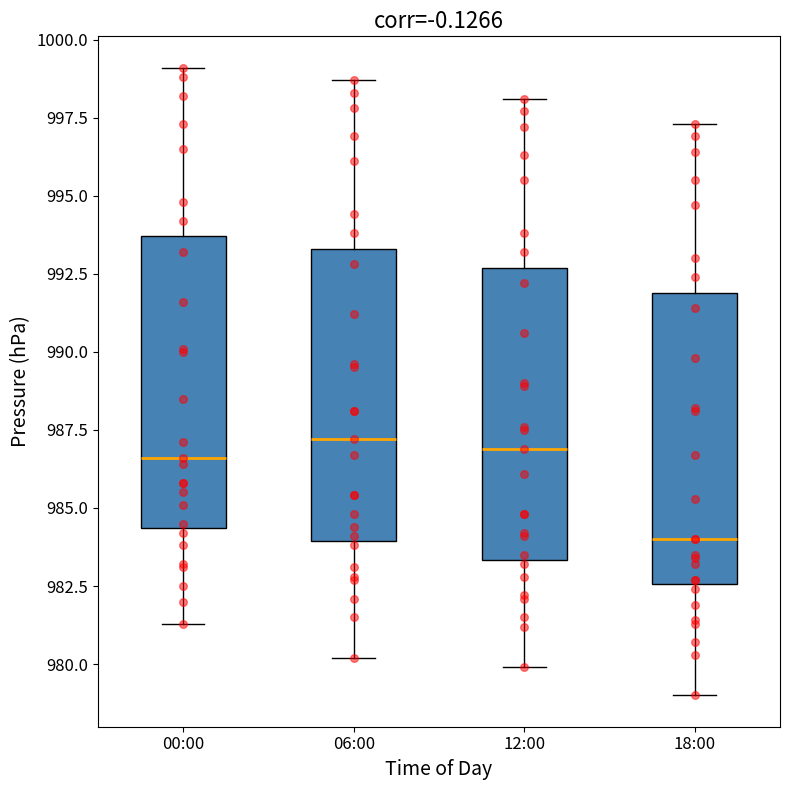

Reading left to right, read every box against the y-axis: the position of its median line, the range the box covers, and the ends of its whiskers. The values are not printed on the chart, so give them approximately, as read against the axis.

00:00: median 986.5, box 984.5 to 993.5, whiskers 981.5 to 999.0
06:00: median 987.0, box 984.0 to 993.5, whiskers 980.0 to 998.5
12:00: median 987.0, box 983.5 to 992.5, whiskers 980.0 to 998.0
18:00: median 984.0, box 982.5 to 992.0, whiskers 979.0 to 997.5